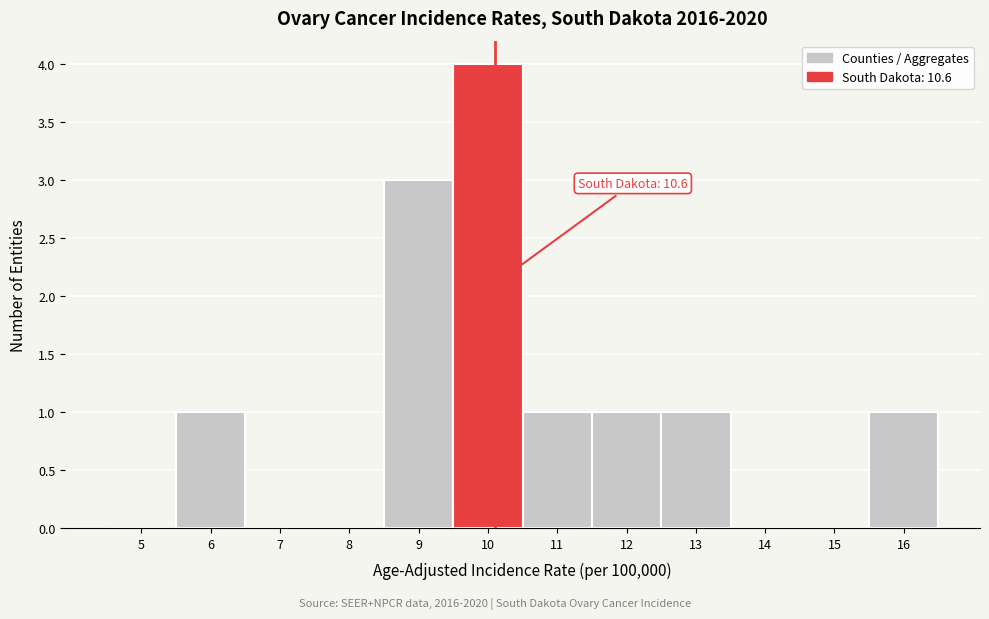

Reading left to right, what are all the values shown in this chart?

5=0	6=1	7=0	8=0	9=3	10=4	11=1	12=1	13=1	14=0	15=0	16=1